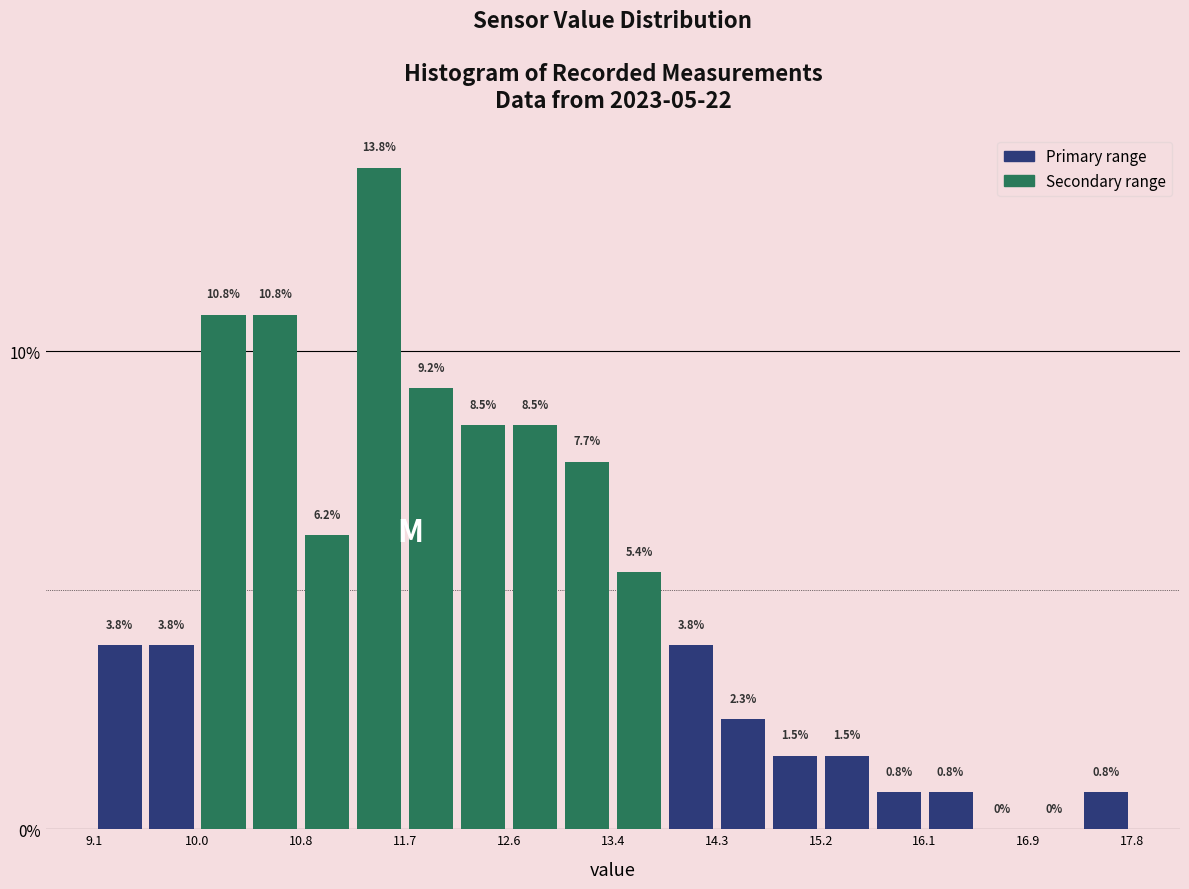

Reading left to right, list every bar in this chart as the range it spans on the x-axis followed by its height. The bar edges are not printed on the chart, so give them approximately, as read against the axis.

9.1 to 9.5: 3.8
9.5 to 10.0: 3.8
10.0 to 10.4: 10.8
10.4 to 10.8: 10.8
10.8 to 11.3: 6.2
11.3 to 11.7: 13.8
11.7 to 12.1: 9.2
12.1 to 12.6: 8.5
12.6 to 13.0: 8.5
13.0 to 13.5: 7.7
13.5 to 13.9: 5.4
13.9 to 14.3: 3.8
14.3 to 14.8: 2.3
14.8 to 15.2: 1.5
15.2 to 15.6: 1.5
15.6 to 16.1: 0.8
16.1 to 16.5: 0.8
16.5 to 16.9: 0.0
16.9 to 17.4: 0.0
17.4 to 17.8: 0.8